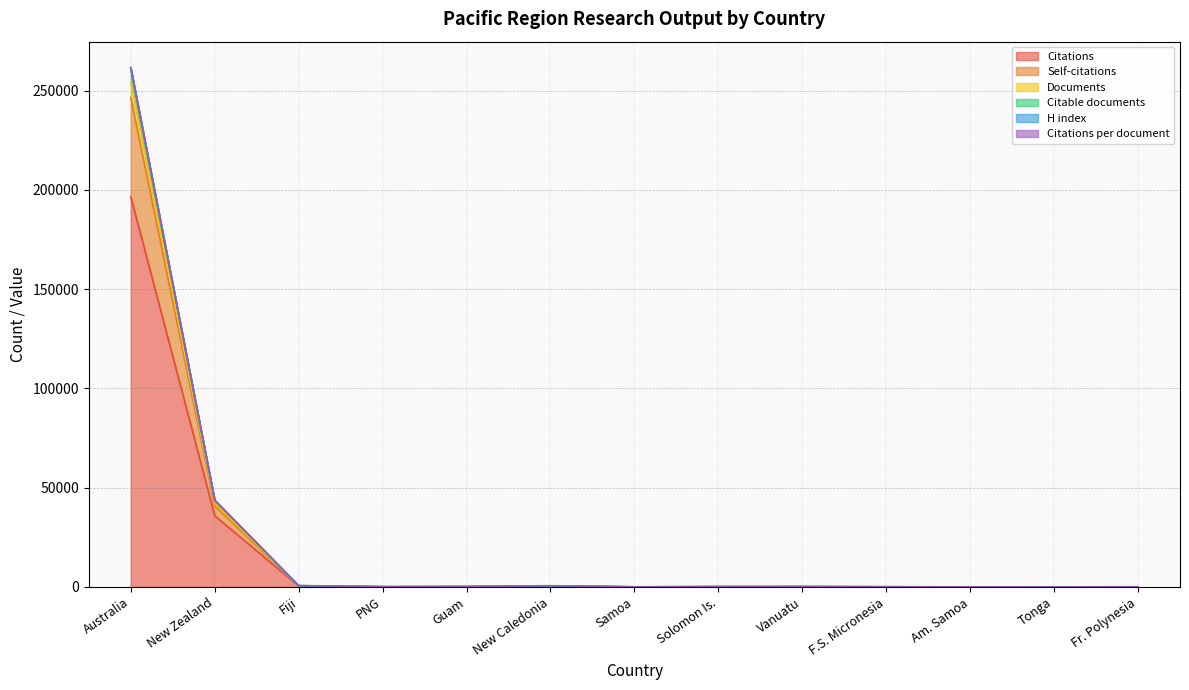

At which category is the sum across all series the highest?

Australia